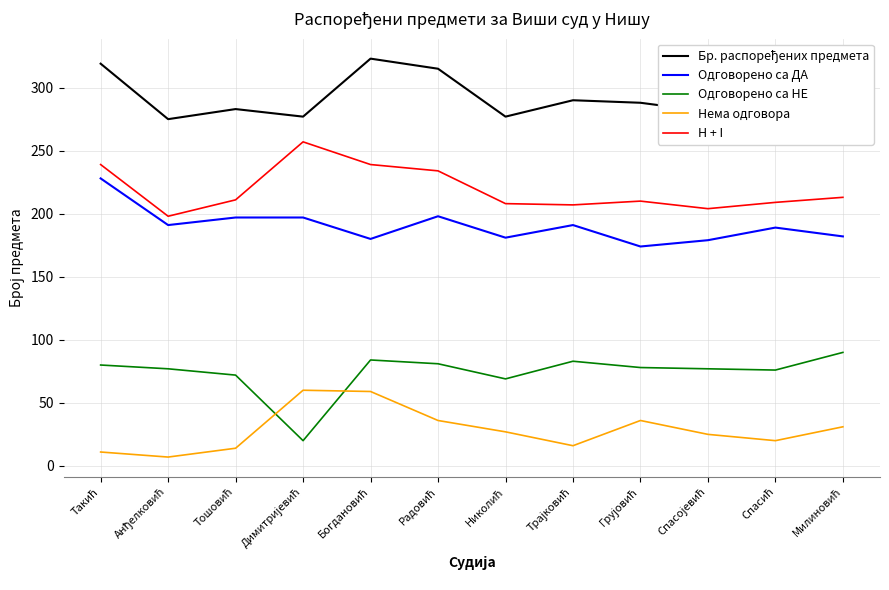

In Нема одговора, how many points are higher than both neighbors (excluding endpoints)?

2